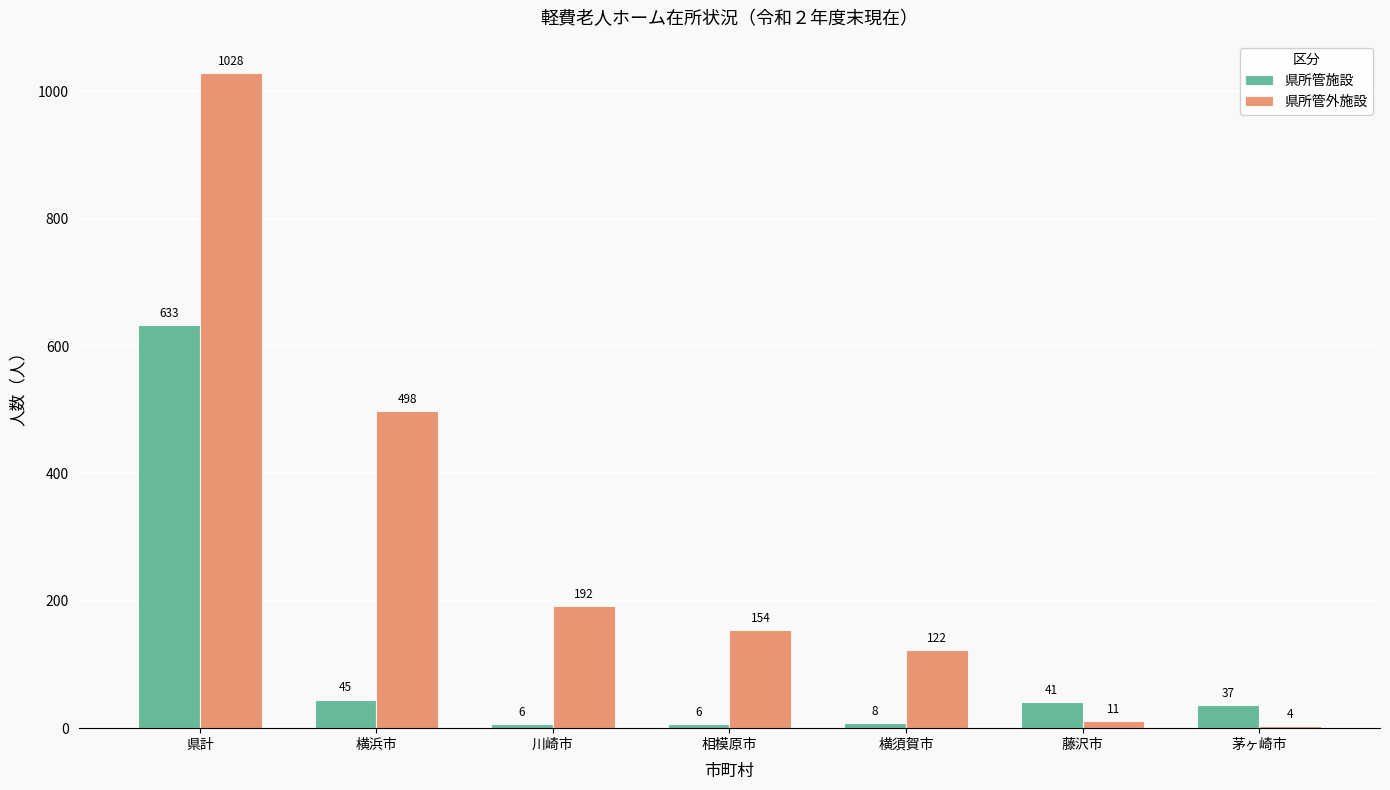

Reading left to right, list all the values displayed in this chart.

県所管施設: 県計=633	横浜市=45	川崎市=6	相模原市=6	横須賀市=8	藤沢市=41	茅ヶ崎市=37
県所管外施設: 県計=1028	横浜市=498	川崎市=192	相模原市=154	横須賀市=122	藤沢市=11	茅ヶ崎市=4